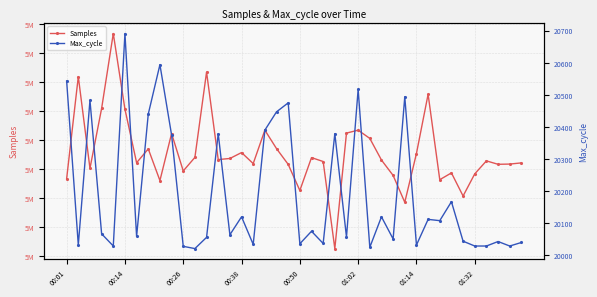

True or false: Max_cycle and Samples cross at least once.

False